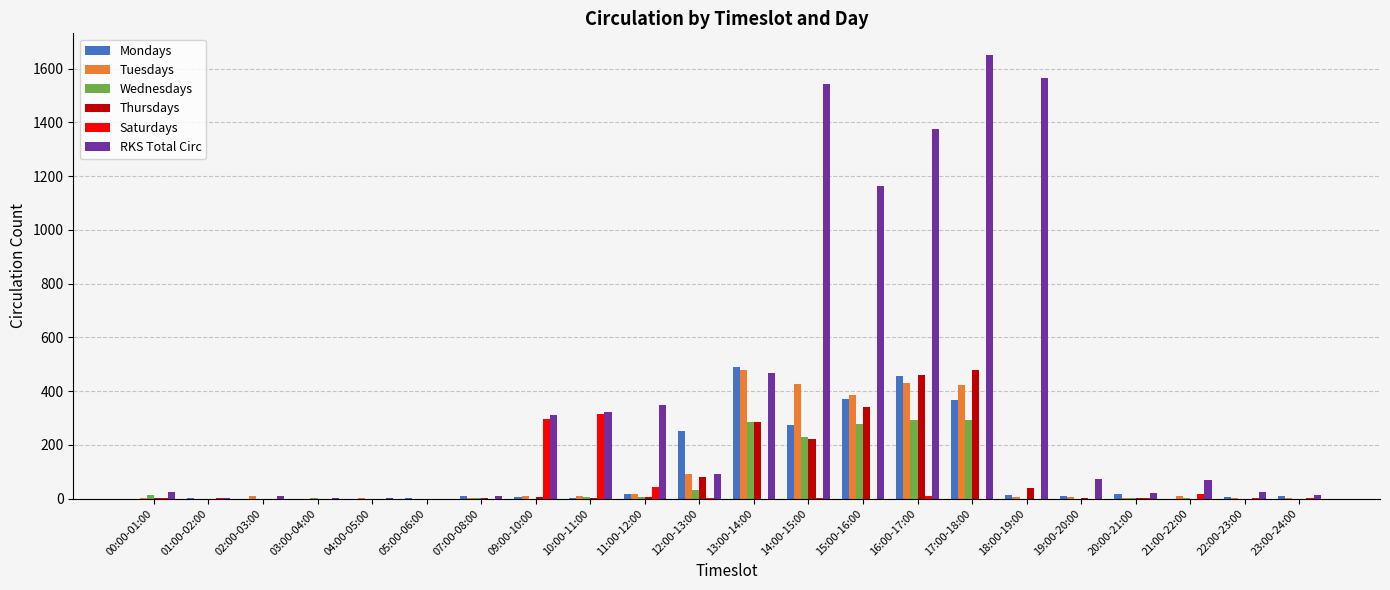

Which series changed the most between 13:00-14:00 and 14:00-15:00?

RKS Total Circ